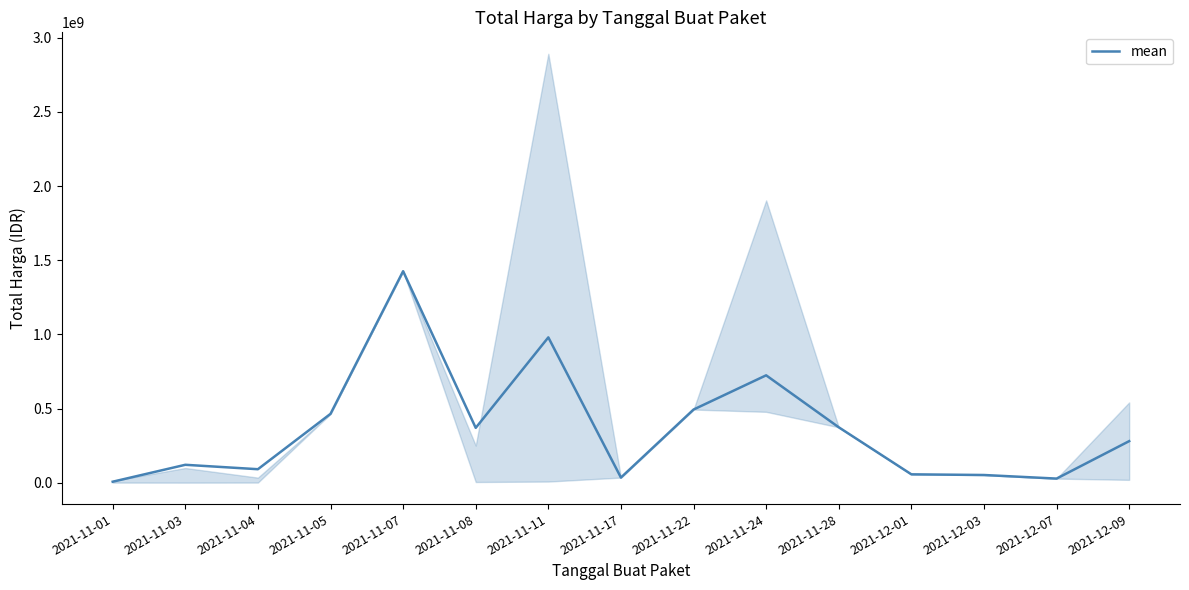

What is the minimum value shown in the chart?

6393450